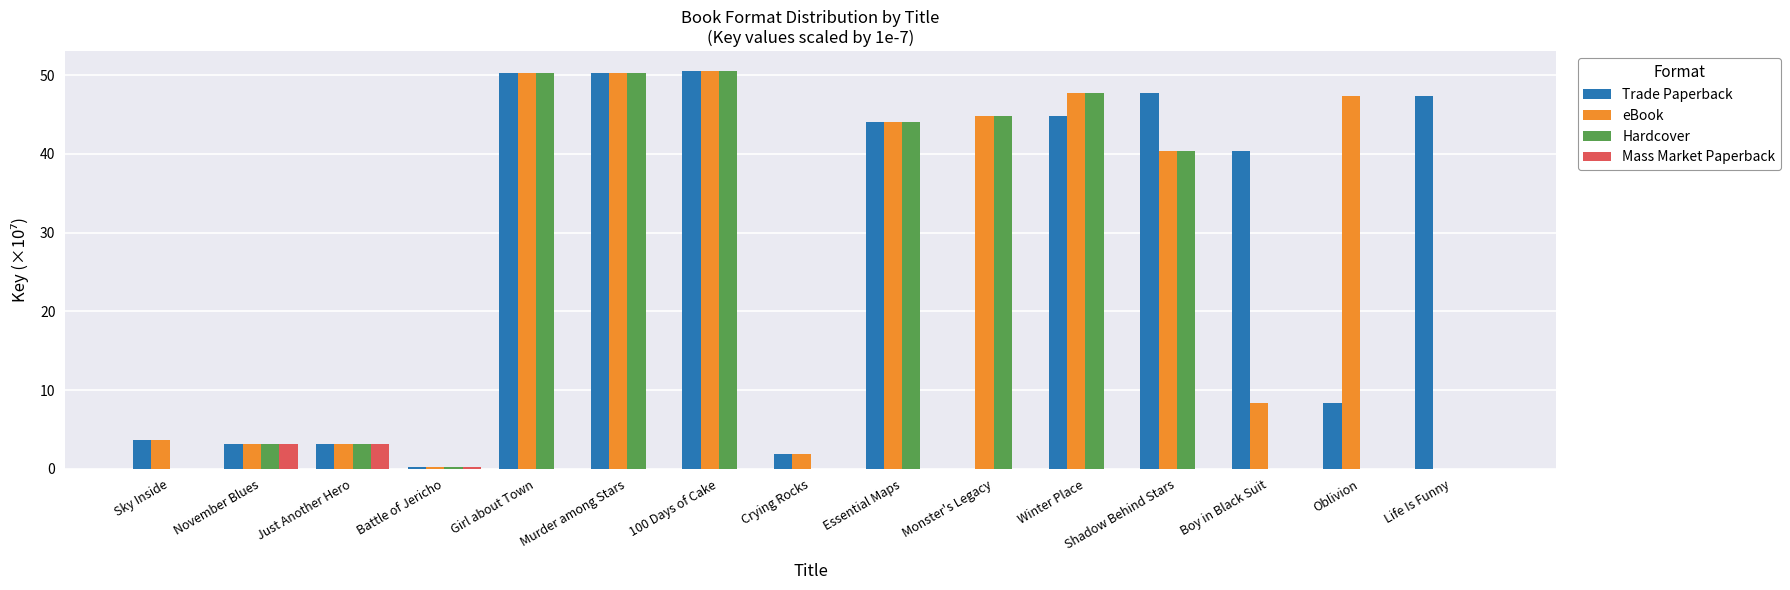

True or false: Mass Market Paperback has a value of 1.8 at Winter Place.

False